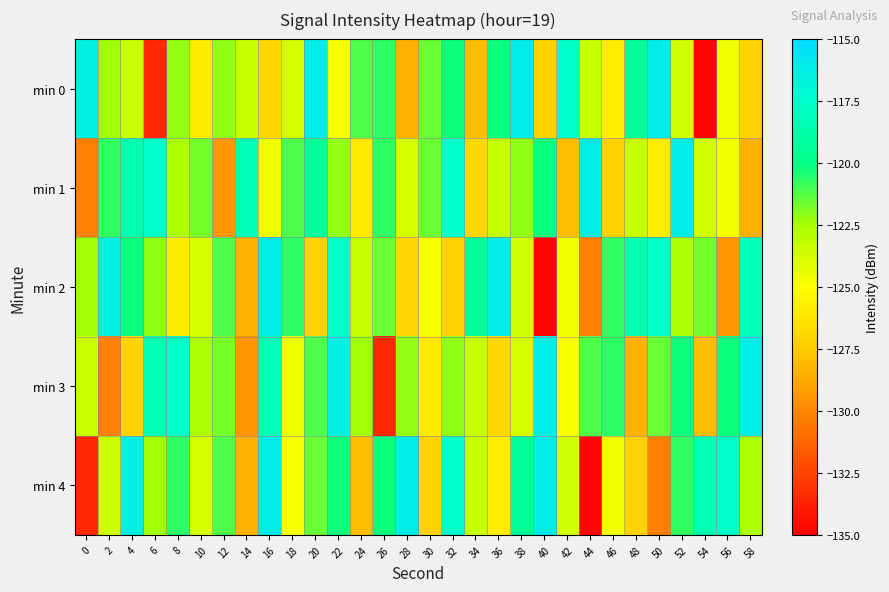

What is the minimum value shown in the chart?

-134.8